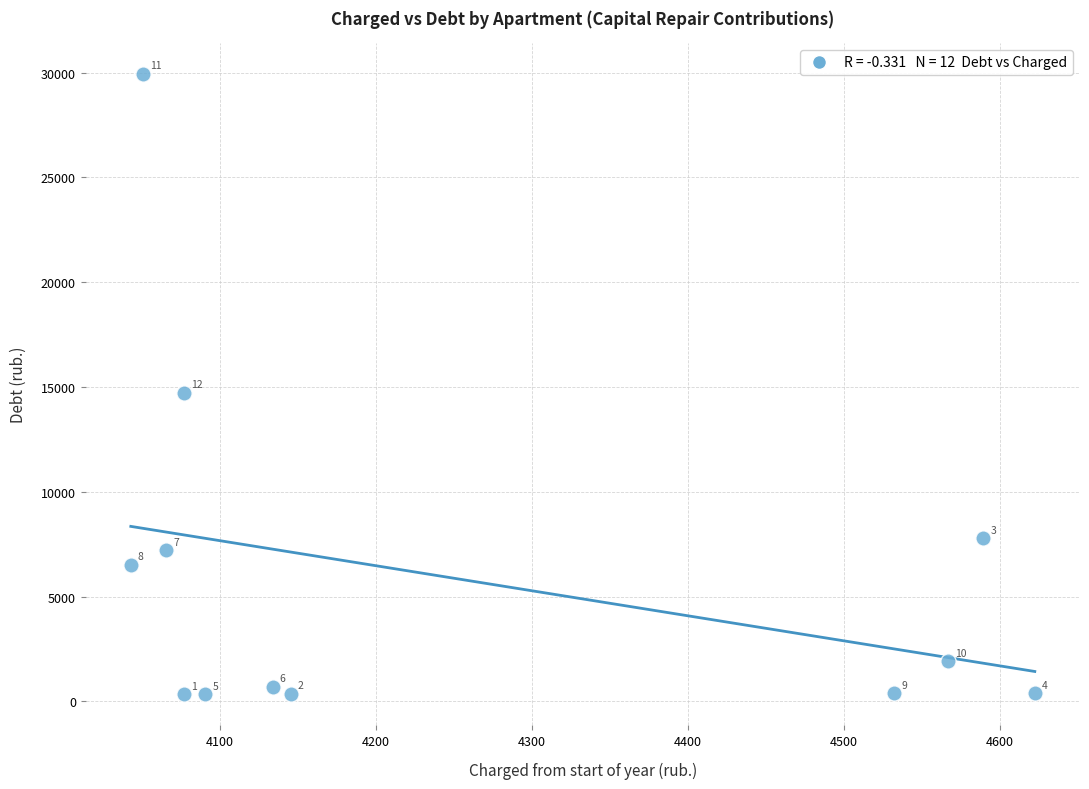

What is the range of Y values (max minus min)?

29597.6